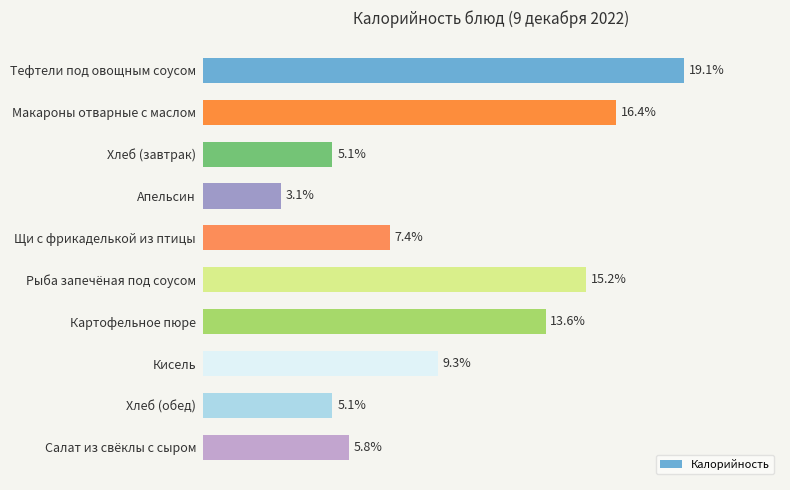

Are the bars horizontal?

Yes